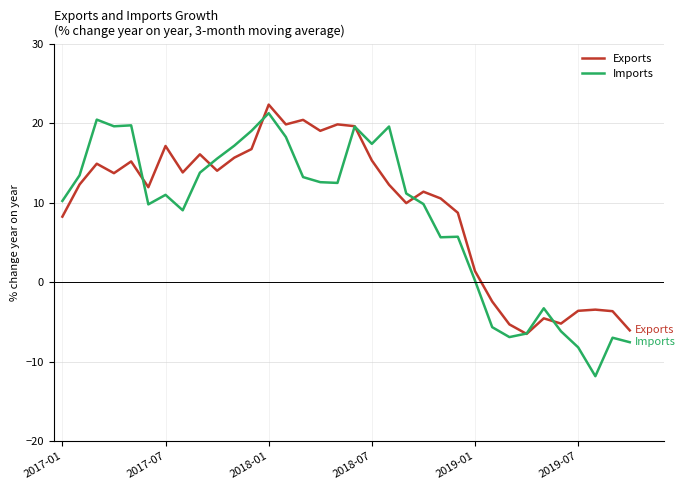

What is the minimum value for Imports?

-11.8